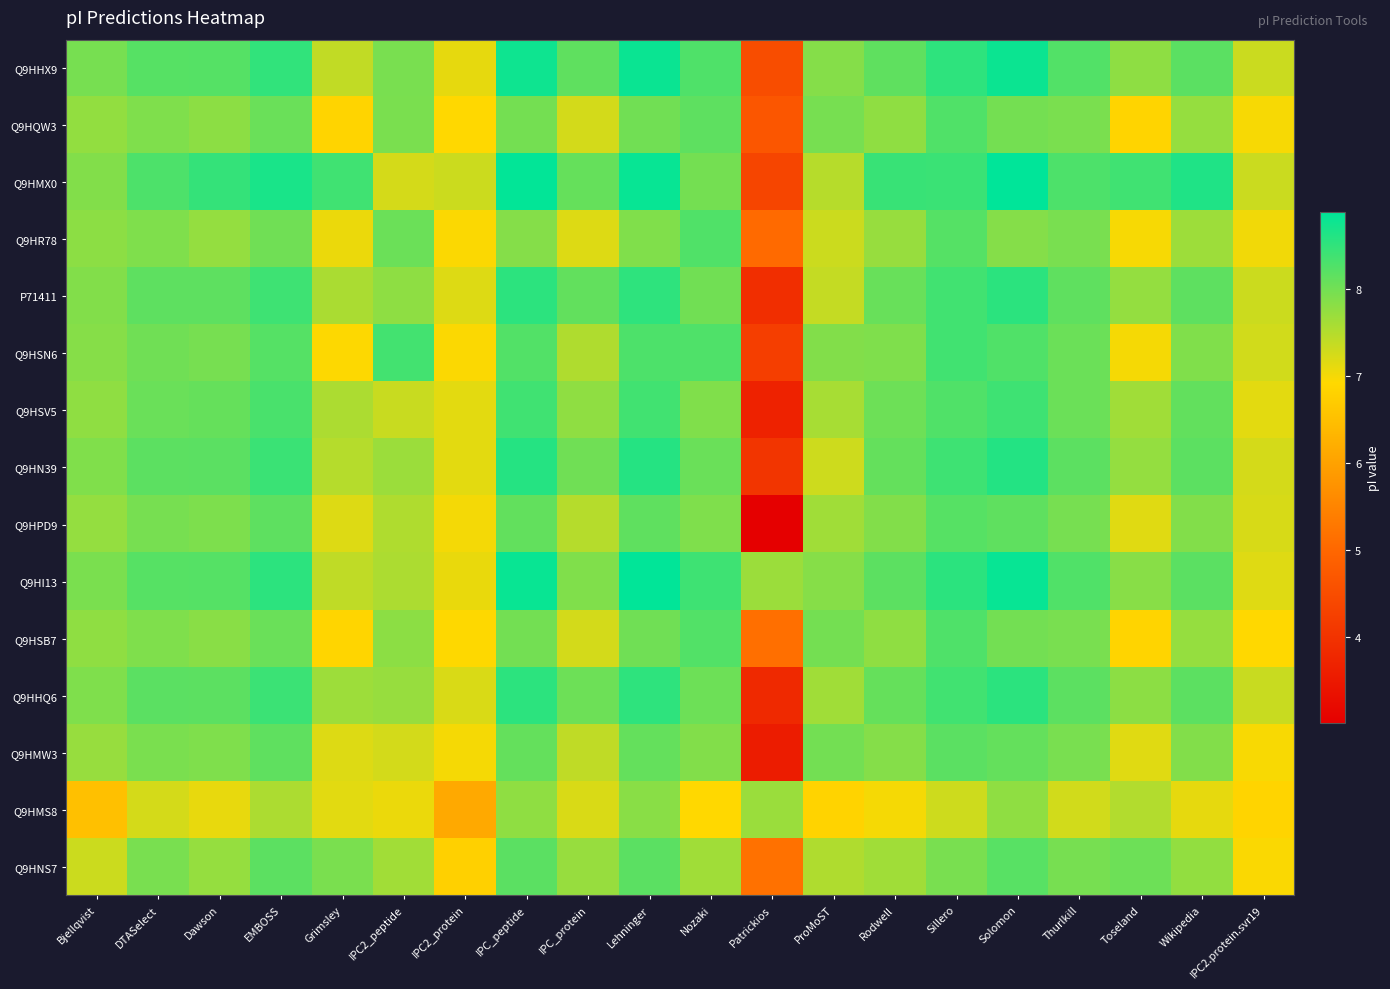

What is the difference between the highest and lowest values at Lehninger?

1.1